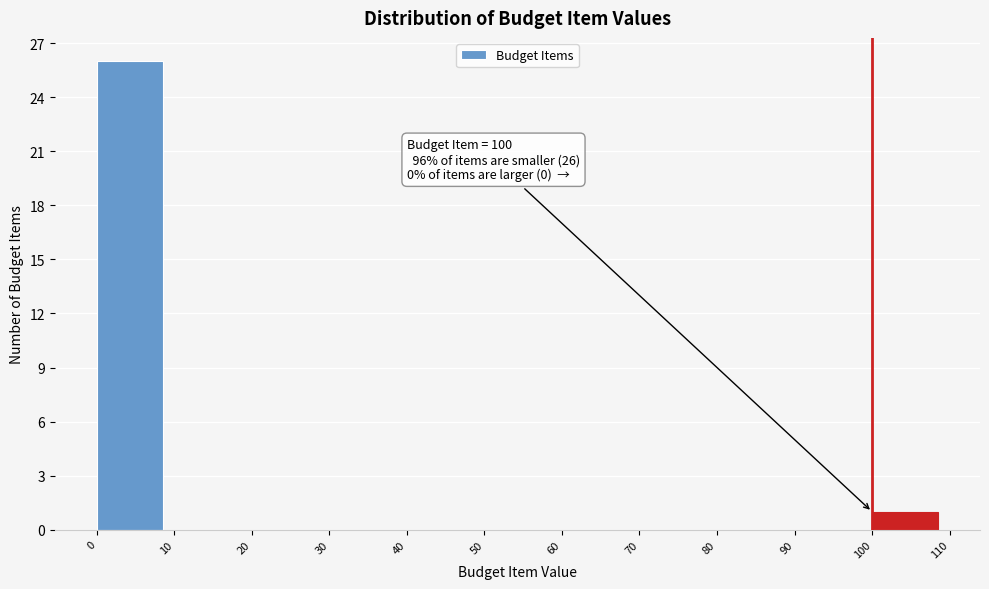

Which range on the x-axis has the tallest bar?

0 to 10